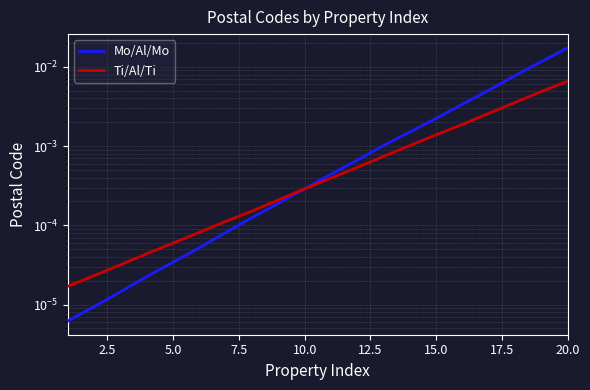

Which series has the widest spread of values?

Mo/Al/Mo